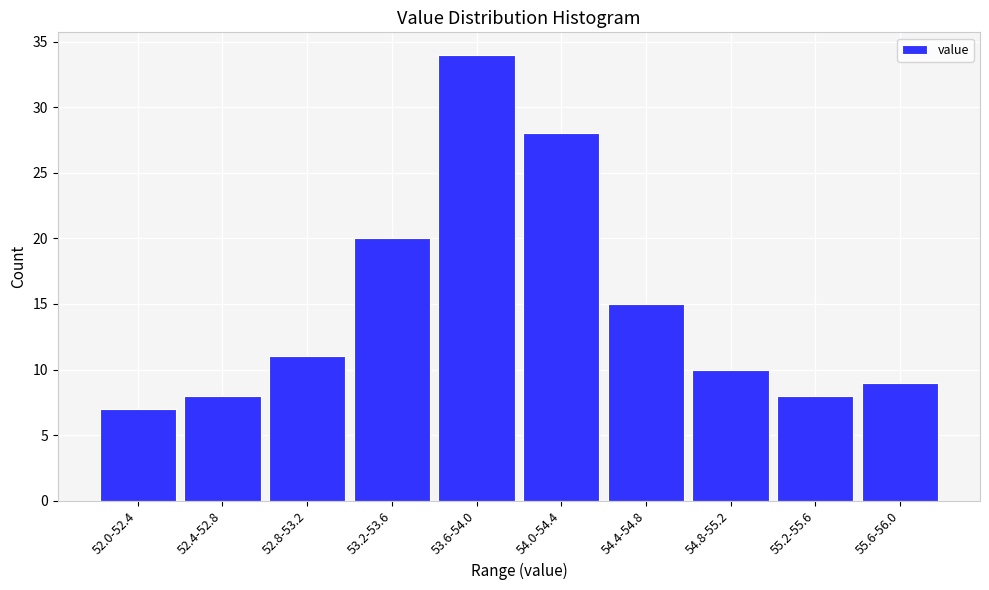

Reading left to right, extract all data points from this chart.

7	8	11	20	34	28	15	10	8	9